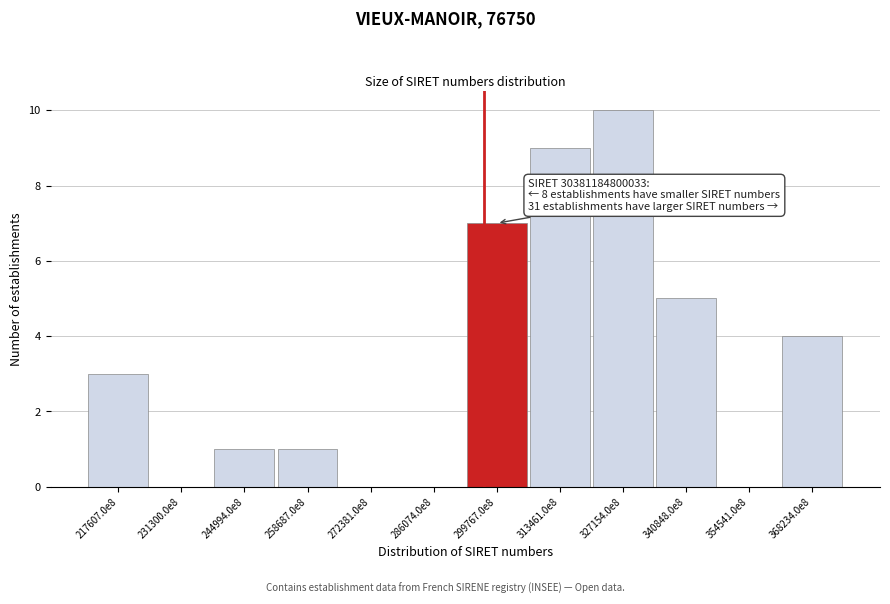

Reading left to right, list all the values displayed in this chart.

217607.0e8=3	231300.0e8=0	244994.0e8=1	258687.0e8=1	272381.0e8=0	286074.0e8=0	299767.0e8=7	313461.0e8=9	327154.0e8=10	340848.0e8=5	354541.0e8=0	368234.0e8=4